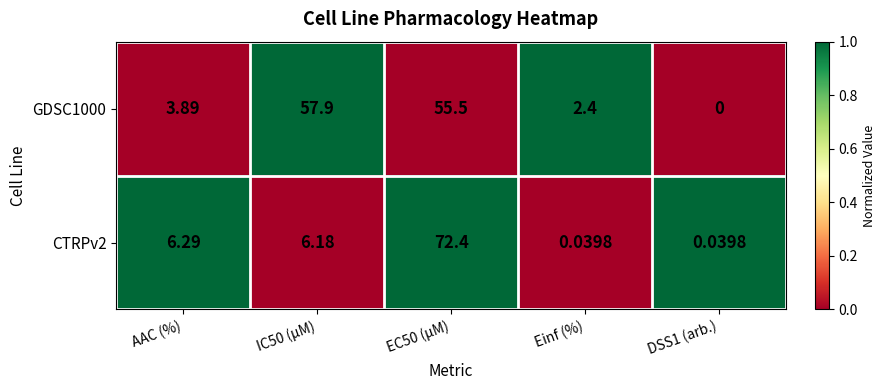

At which category is the sum across all series the highest?

EC50 (µM)